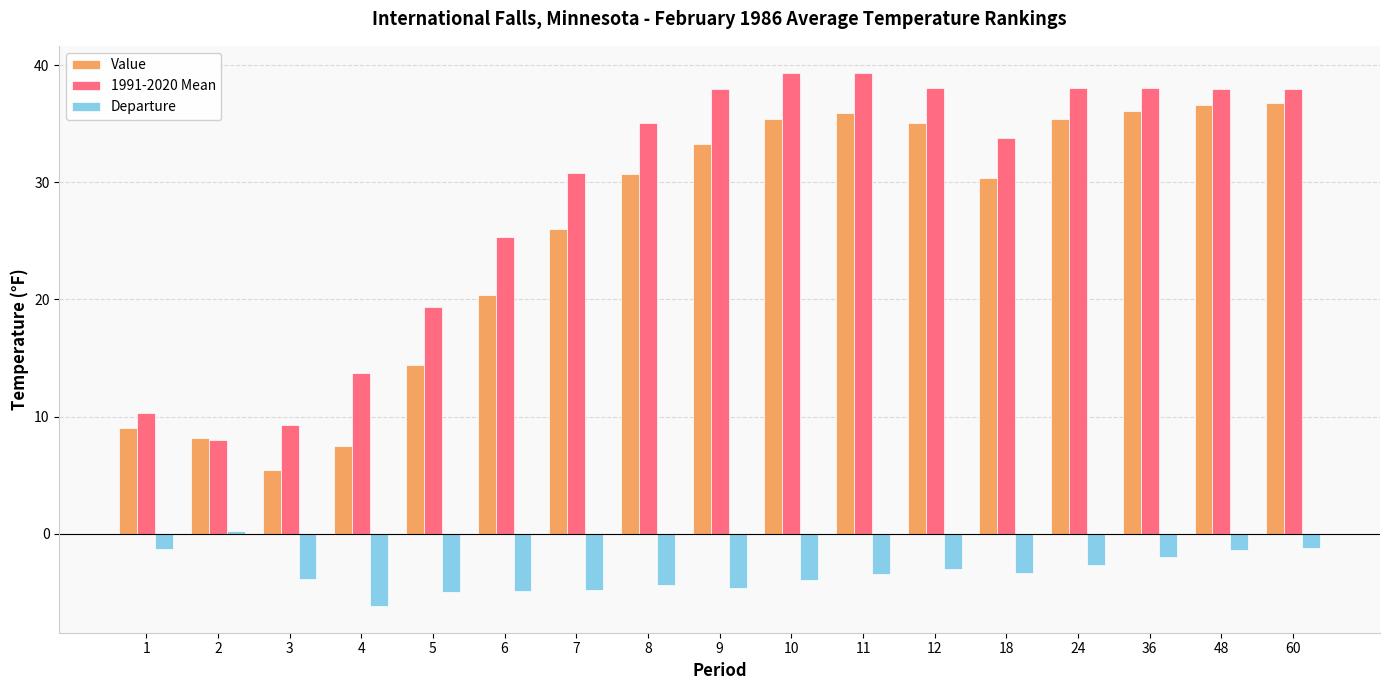

The Value series shows 36.8 at 60. True or false?

True